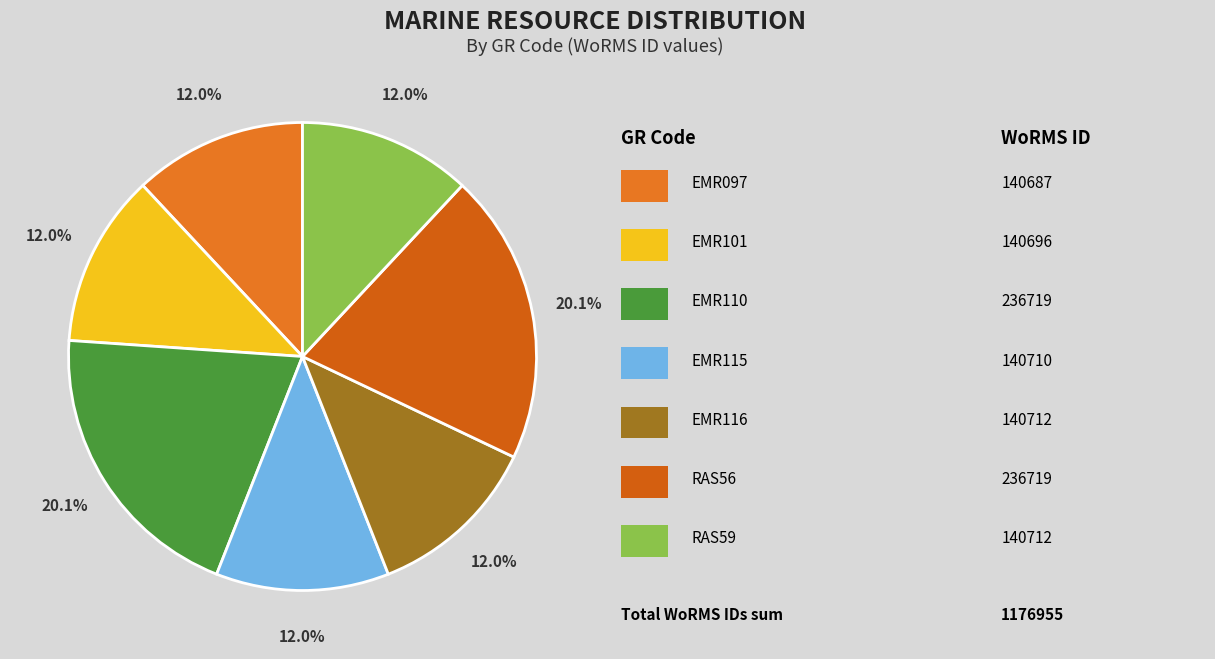

How many segments does this pie chart have?

7